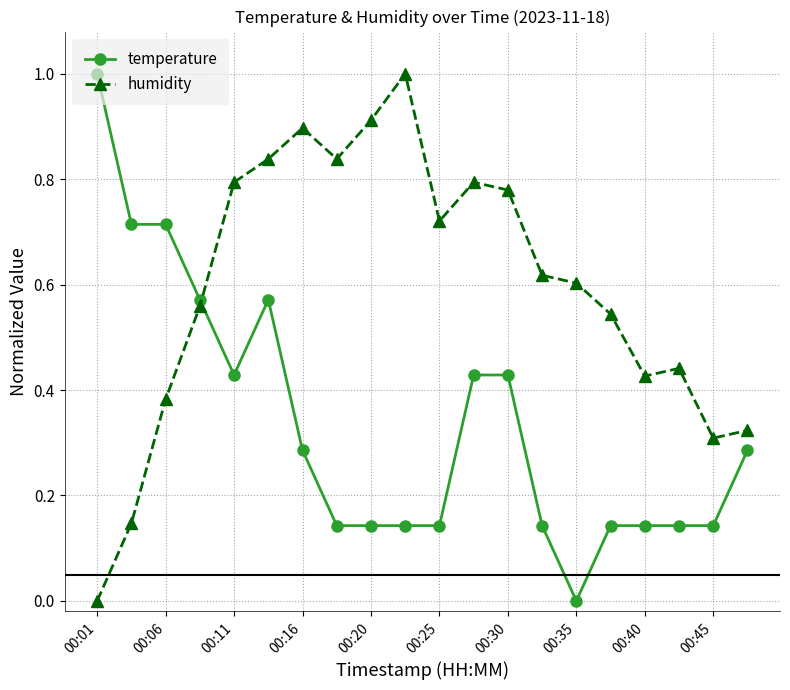

What is the highest value of the temperature series?

1.0